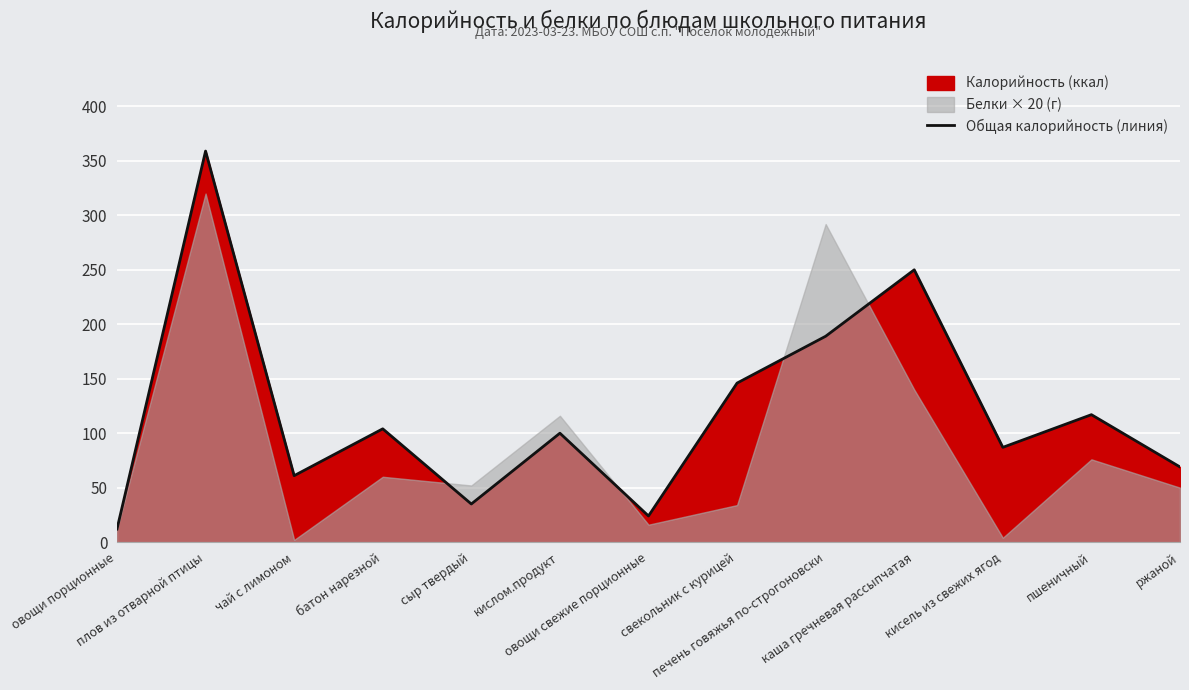

Rank the categories by value from highest to lowest.

плов из отварной птицы, каша гречневая рассыпчатая, печень говяжья по-строгоновски, свекольник с курицей, пшеничный, батон нарезной, кислом.продукт, кисель из свежих ягод, ржаной, чай с лимоном, сыр твердый, овощи свежие порционные, овощи порционные